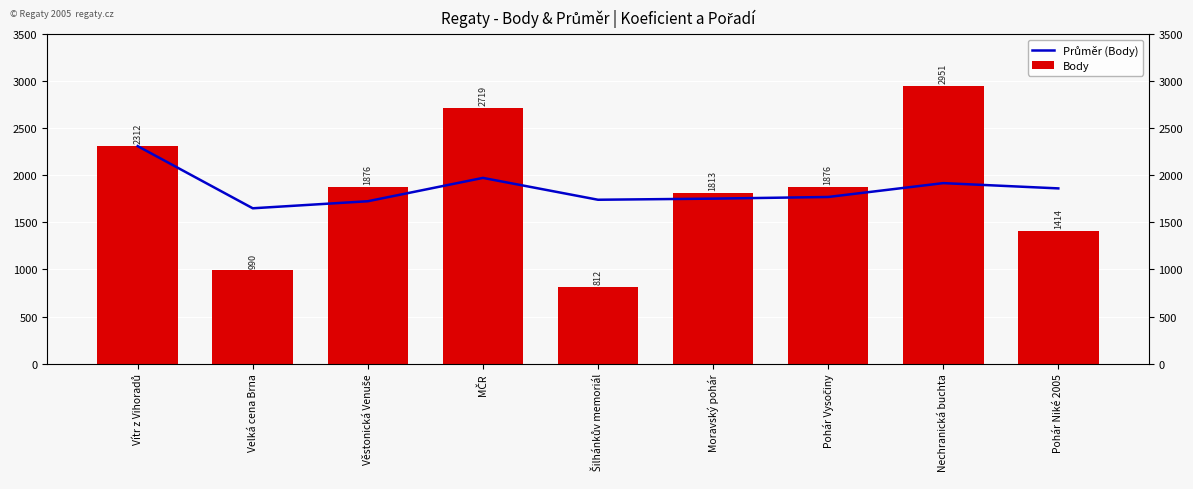

Reading left to right, list all the values displayed in this chart.

Průměr (Body): Vítr z Vihoradů=2312.0	Velká cena Brna=1651.0	Věstonická Venuše=1726.0	MČR=1974.2	Šilhánkův memoriál=1741.8	Moravský pohár=1753.7	Pohár Vysočiny=1771.1	Nechranická buchta=1918.6	Pohár Niké 2005=1862.6
Body: Vítr z Vihoradů=2312.0	Velká cena Brna=990.0	Věstonická Venuše=1876.0	MČR=2719.0	Šilhánkův memoriál=812.0	Moravský pohár=1813.0	Pohár Vysočiny=1876.0	Nechranická buchta=2951.0	Pohár Niké 2005=1414.0